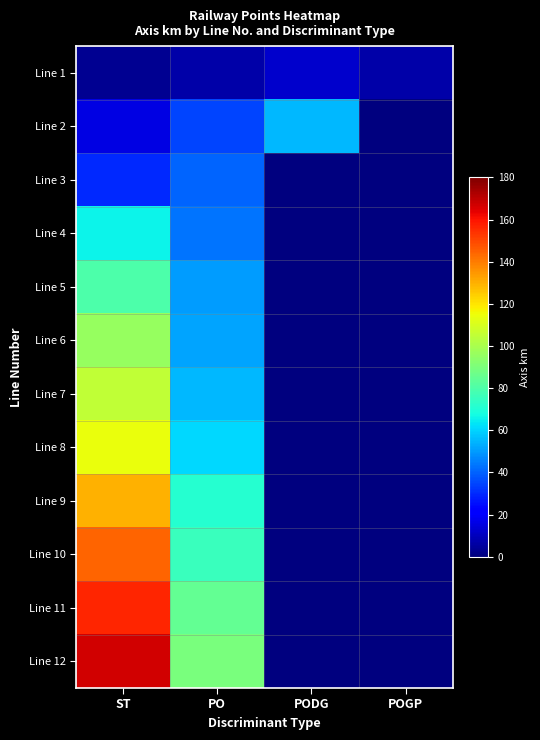

What is the total value across all series at PO?

664.9